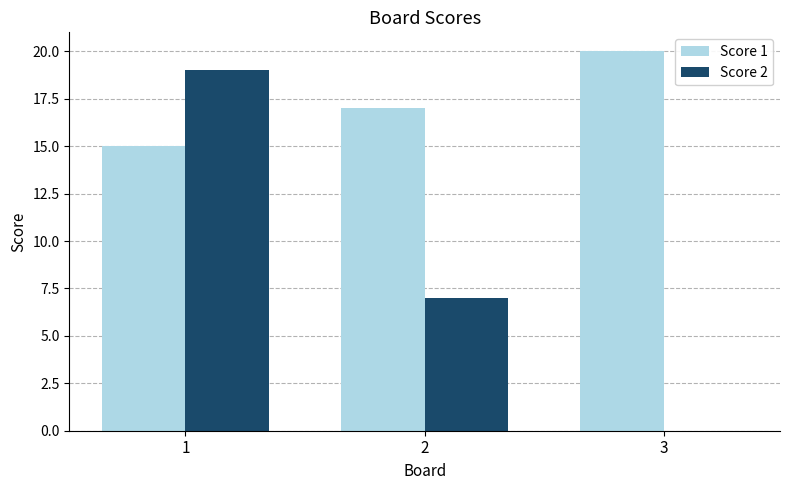

Is the value of Score 2 at 3 greater than the value of Score 1 at 1?

No